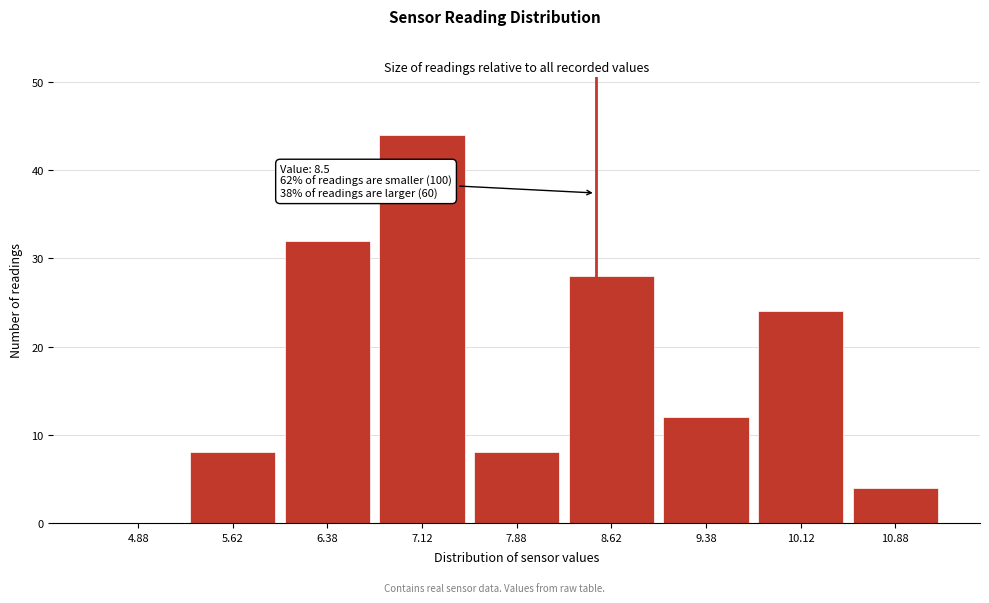

Which range on the x-axis has the tallest bar?

6.75 to 7.50